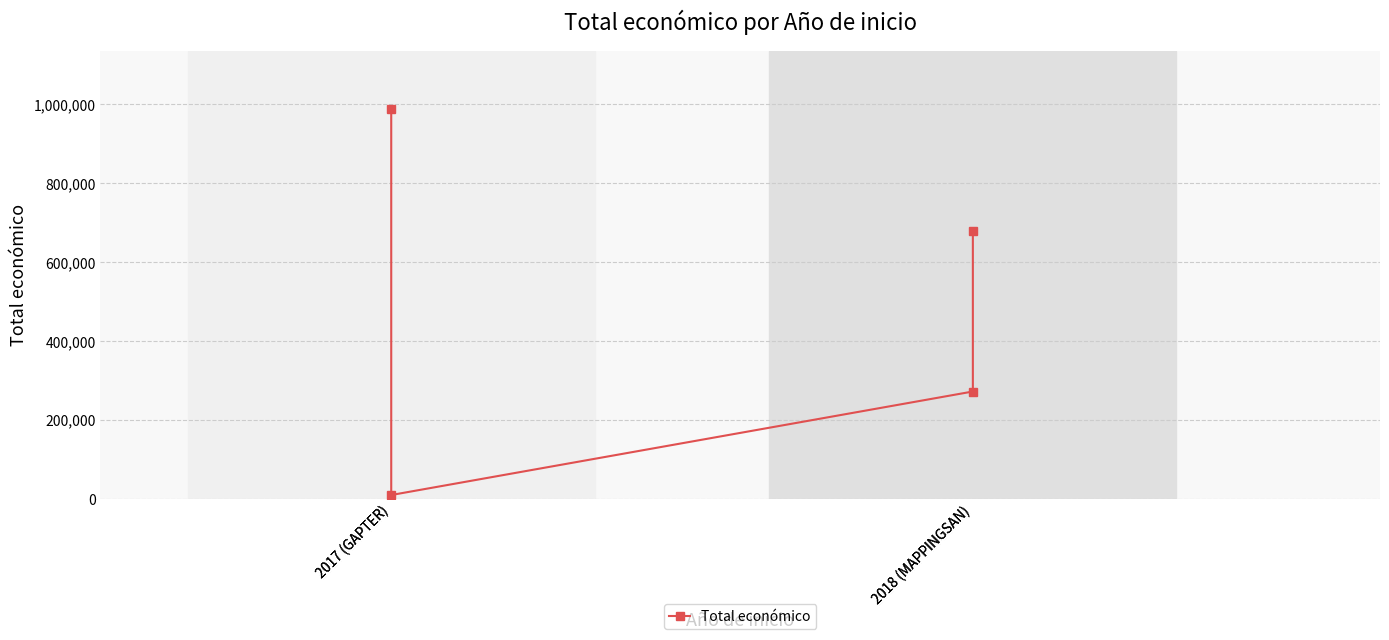

What is the average value?

486415